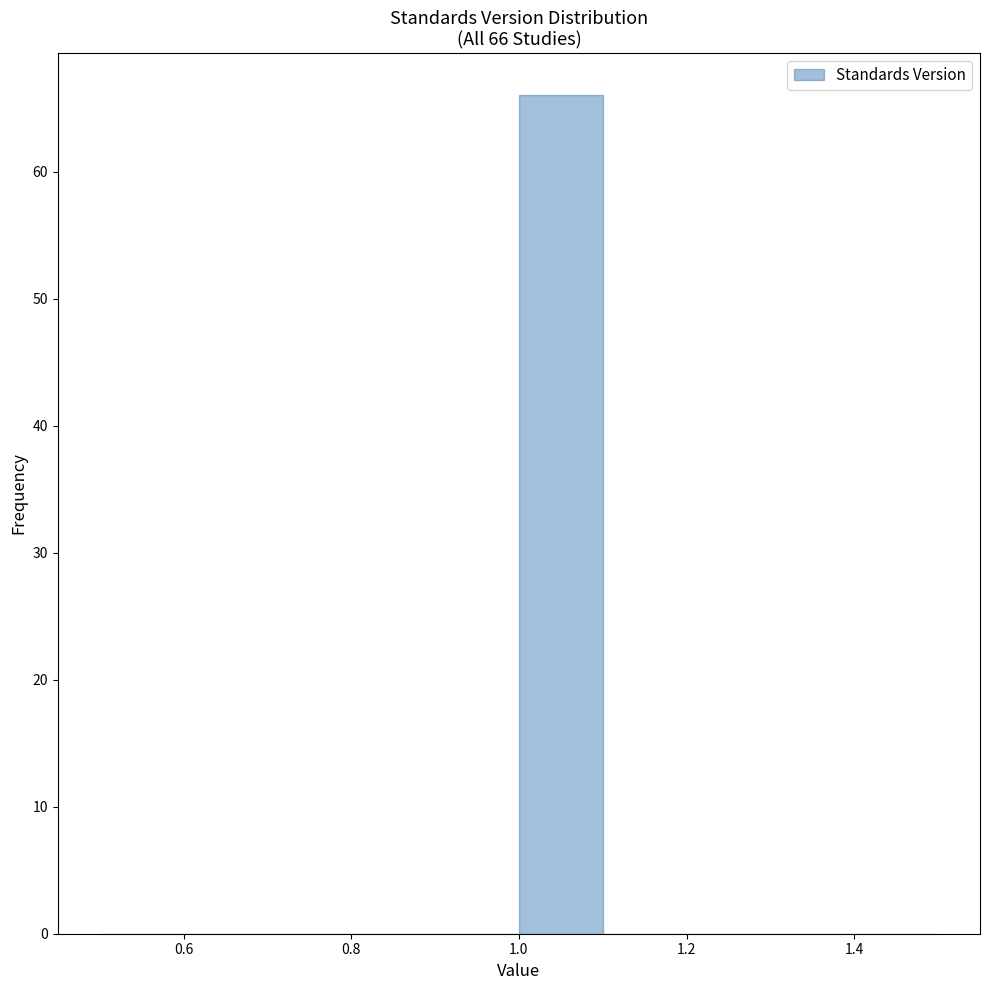

Over which range of the x-axis is the bar tallest?

1.0 to 1.1